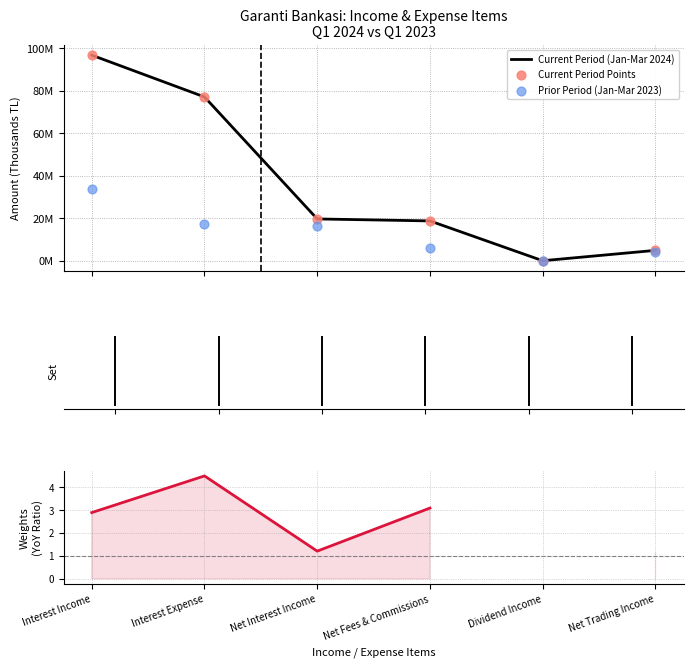

What is the total value across all series at Net Interest Income?

55692895.2